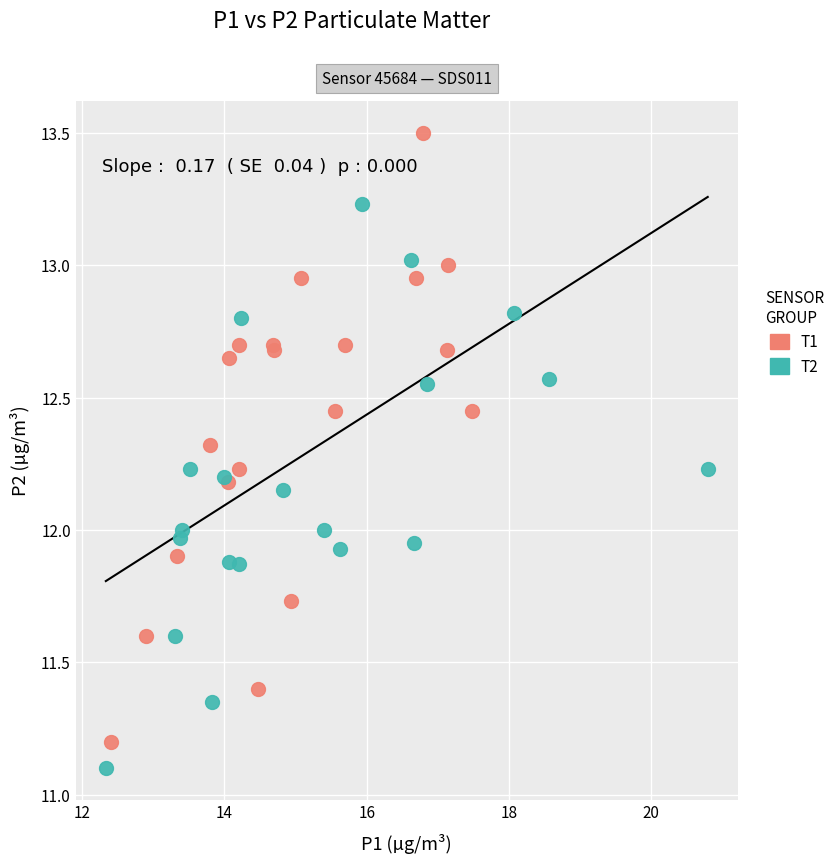

Which series contains the highest Y value?

T1